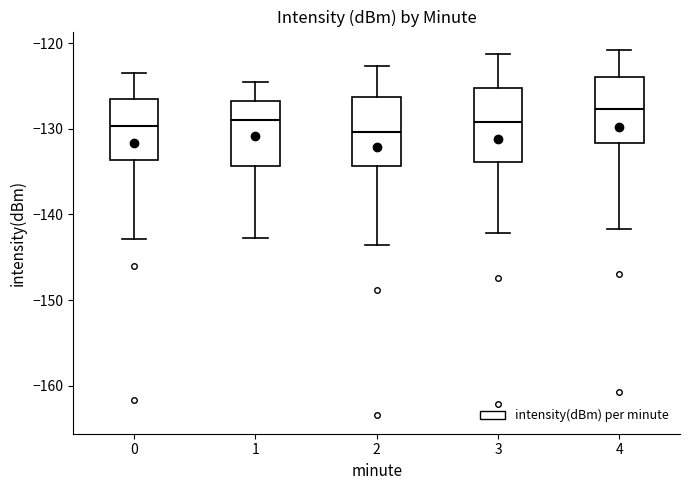

Where does the upper whisker of the box at x = 1 end on the y-axis? The values are not printed on the chart, so give them approximately, as read against the axis.

-125